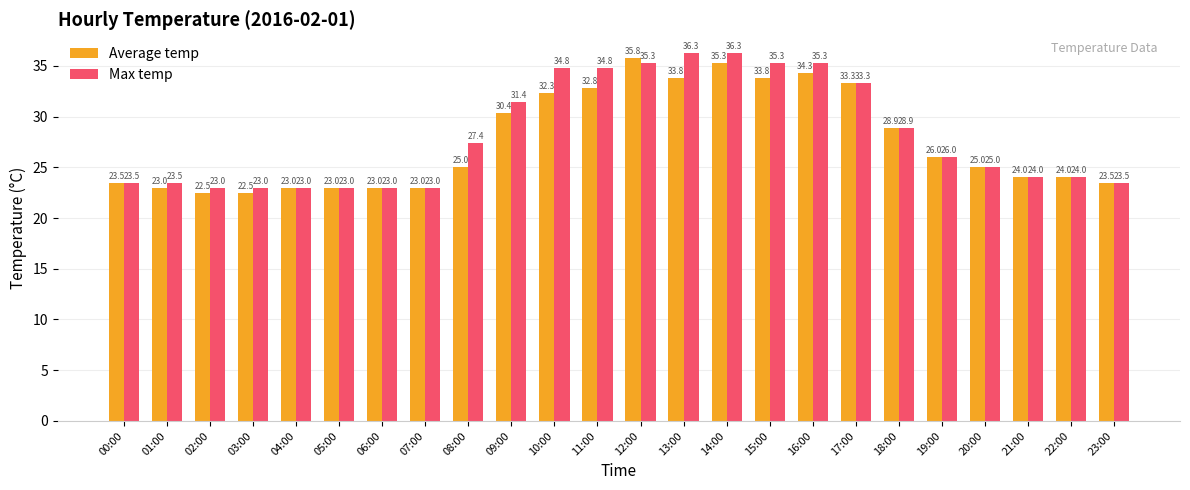

What is the difference between the Max temp values at 22:00 and 13:00?

12.3